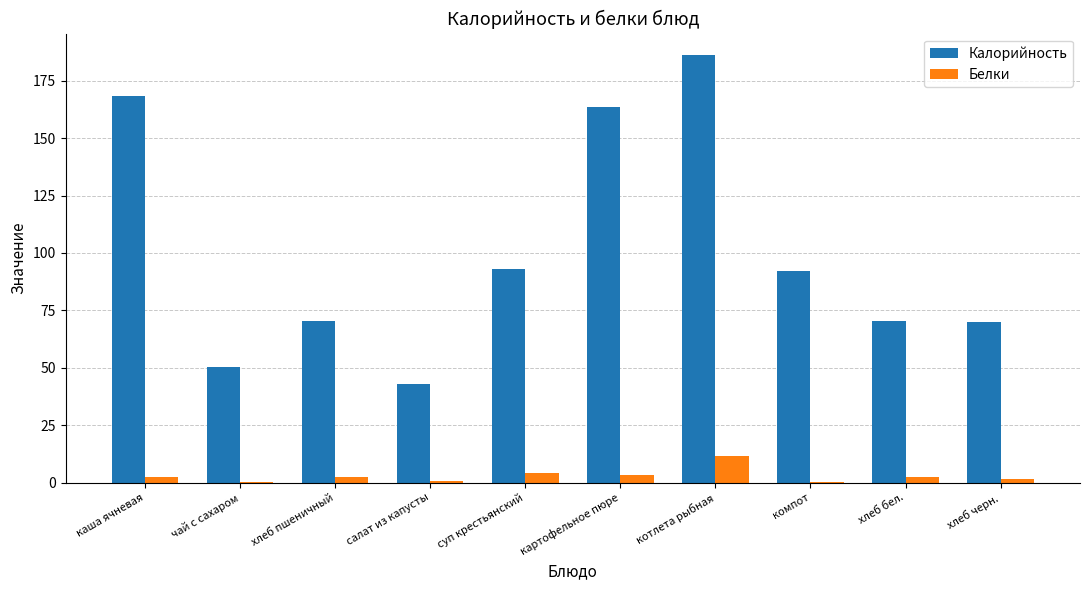

Between суп крестьянский and котлета рыбная, which series saw the biggest shift?

Калорийность